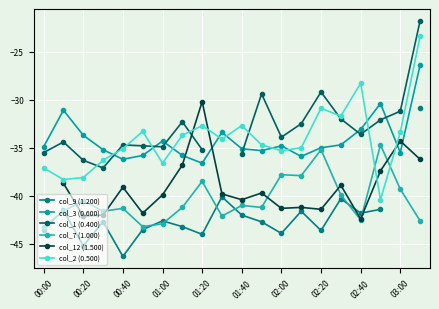

Where is col_9 (1.200) nearest to the value -38?

03:00